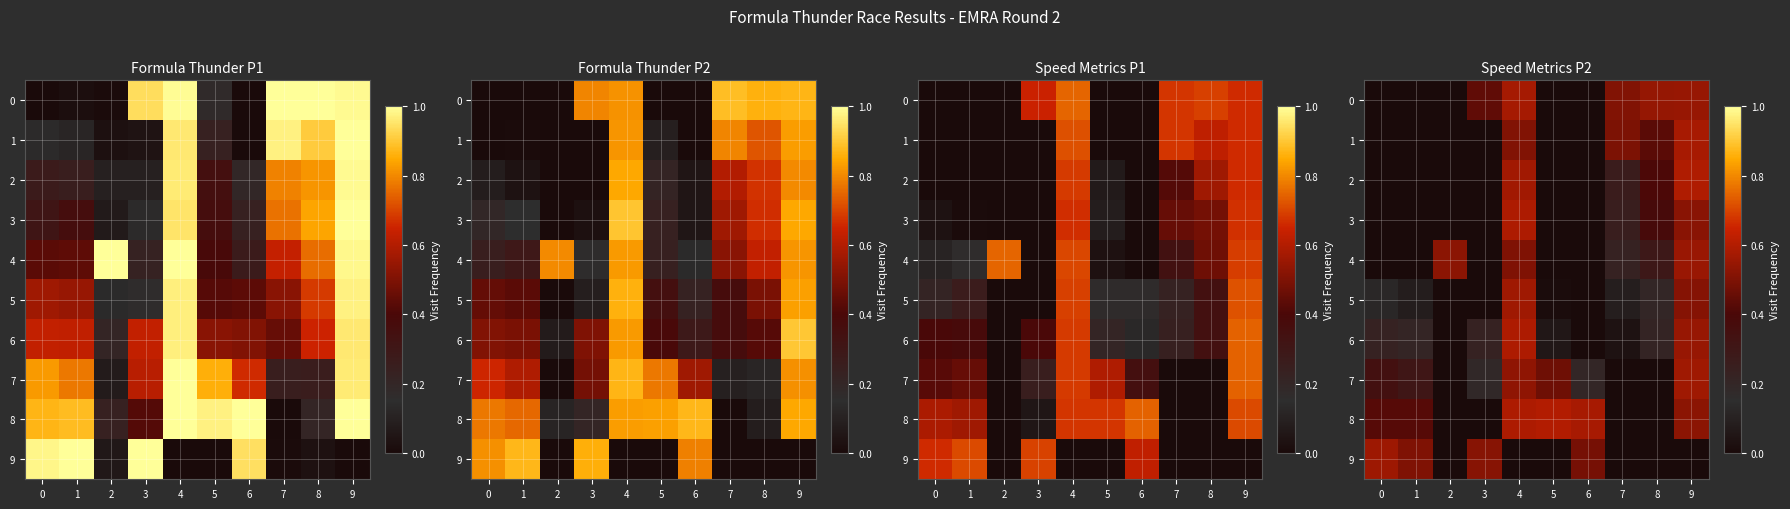

Which series changed the most between 0 and 2?

row_9